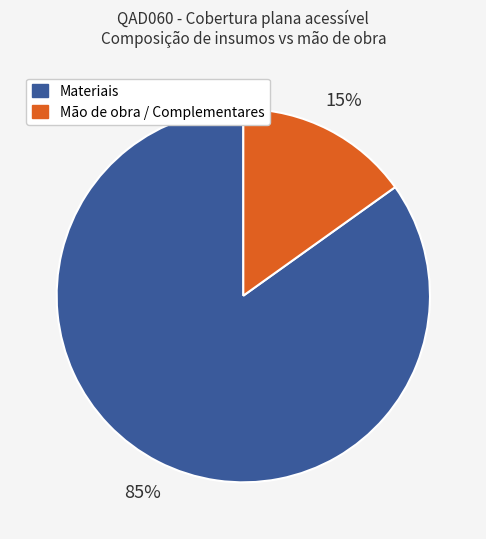

What is the largest slice in the pie chart?

Materiais